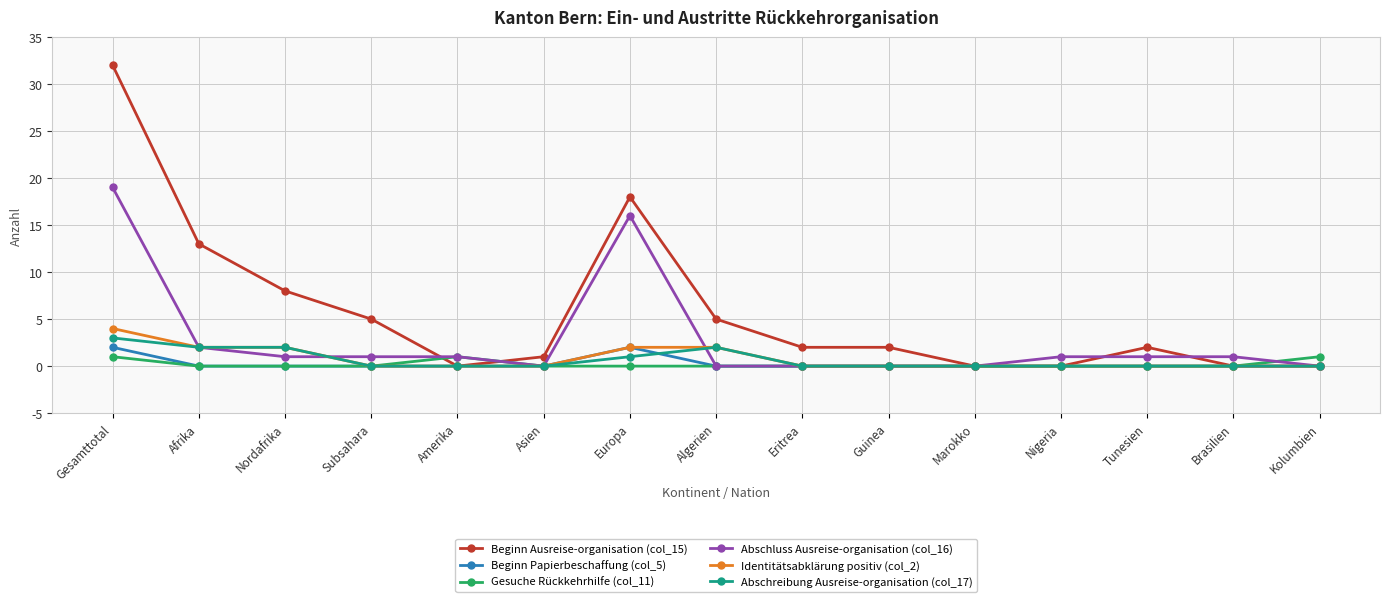

What is the sum of the Abschreibung Ausreise-organisation (col_17) values at Brasilien and Algerien?

2